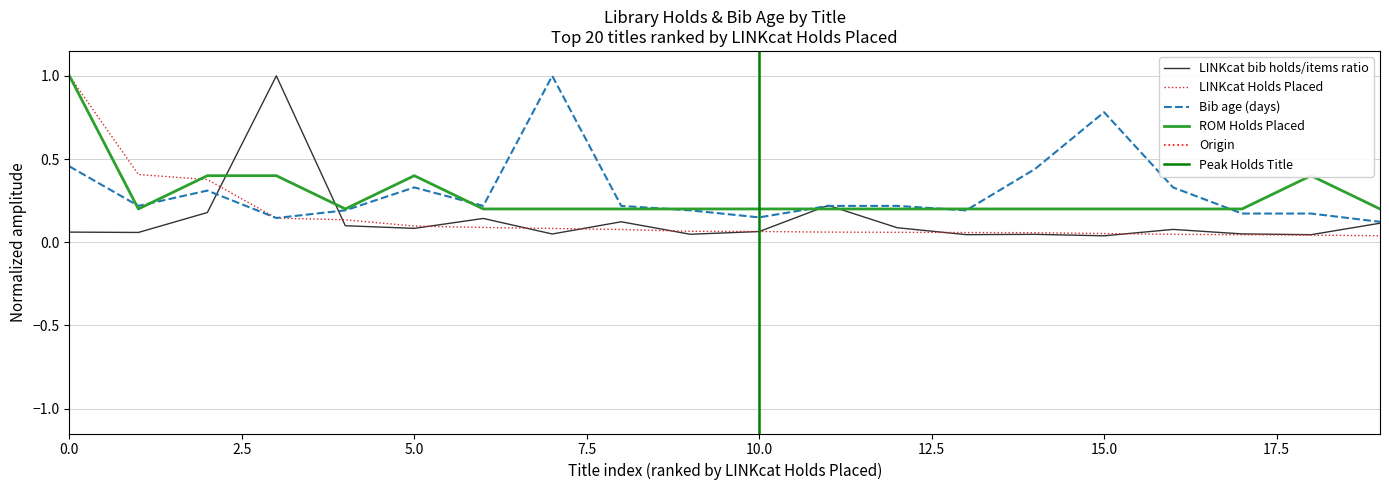

What is the sum of all ROM Holds Placed values?

5.6